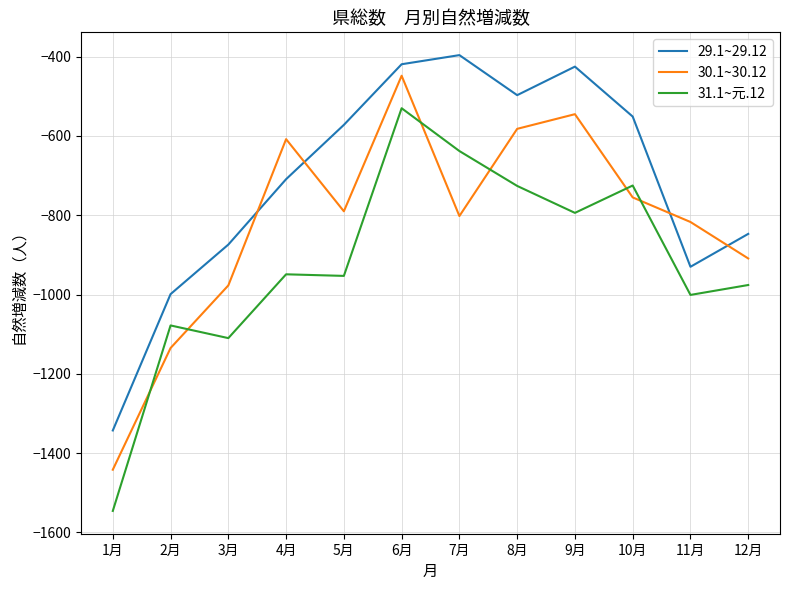

At which category does 31.1~元.12 reach its first local peak?

2月